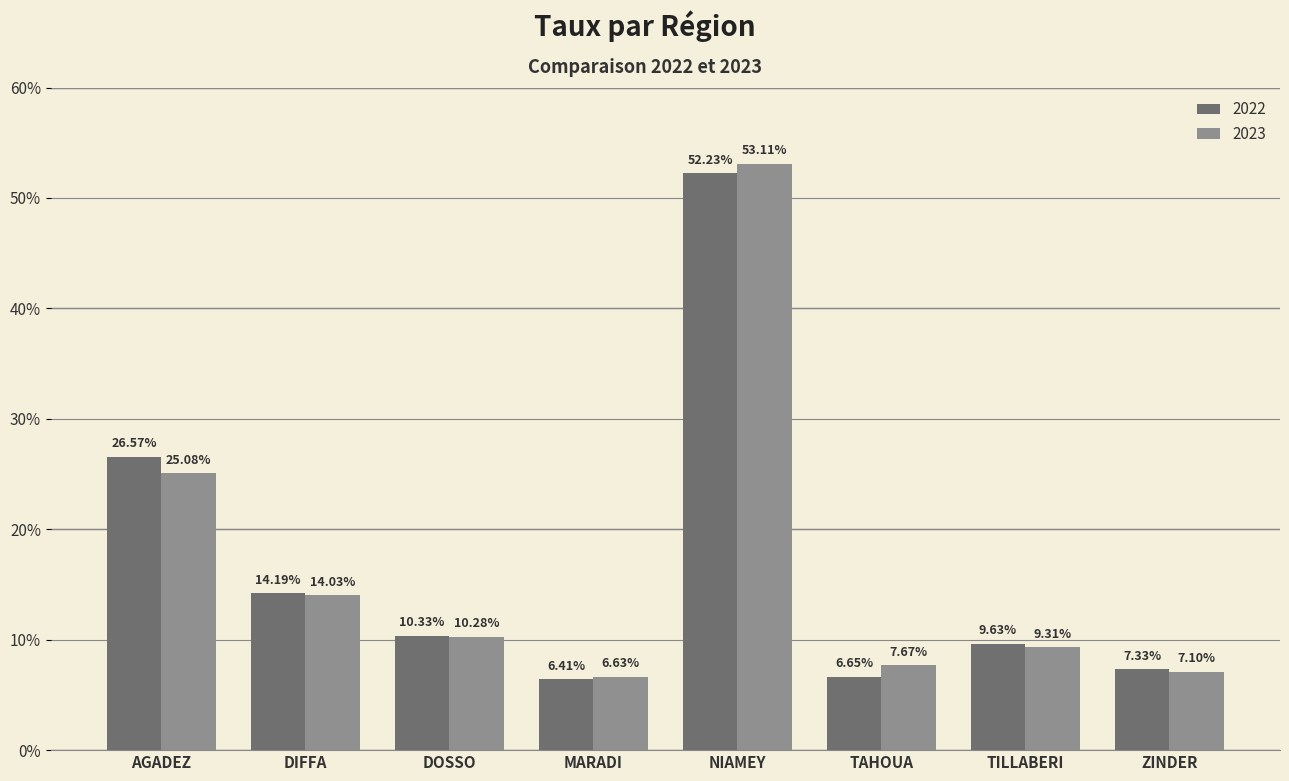

At which category is the sum across all series the highest?

NIAMEY